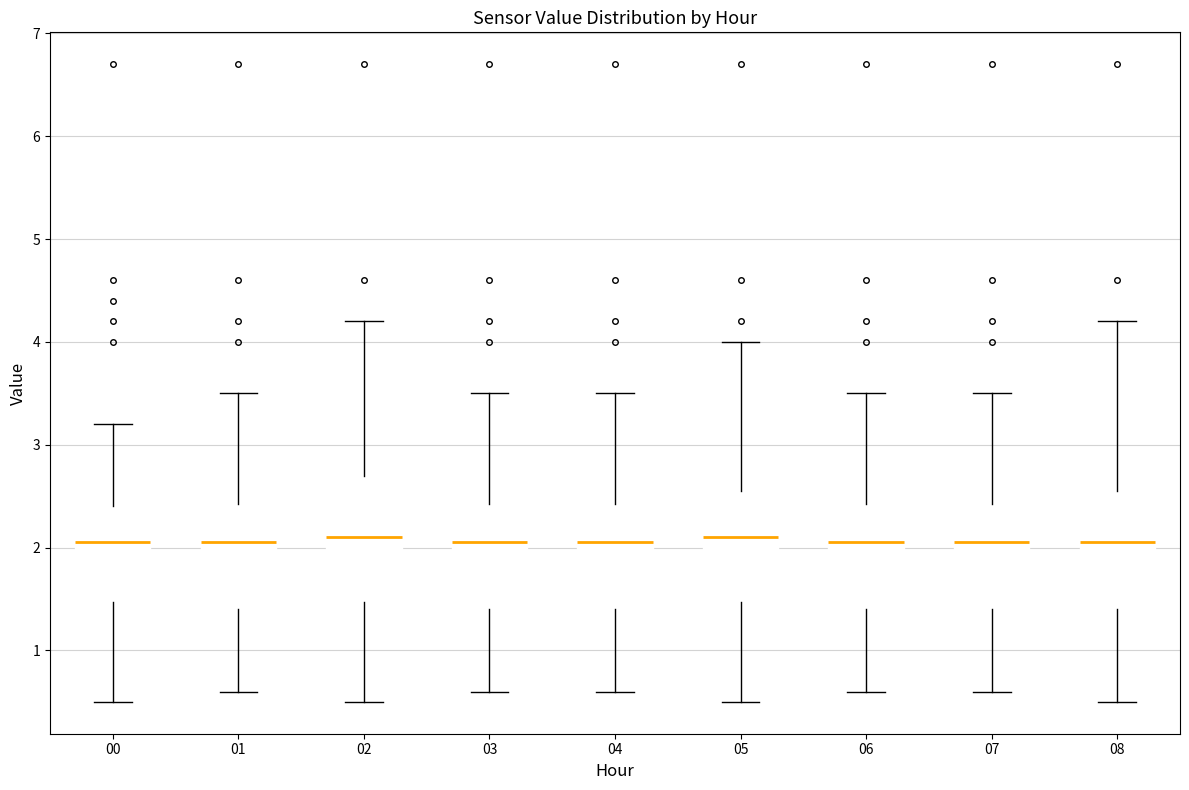

Reading left to right, transcribe this box plot: for each box, give where its median line is, the range the box spans, and where its two whiskers end, as read against the y-axis. The values are not printed on the chart, so give them approximately, as read against the axis.

00: median 2.1, box 1.5 to 2.4, whiskers 0.5 to 3.2
01: median 2.1, box 1.4 to 2.4, whiskers 0.6 to 3.5
02: median 2.1, box 1.5 to 2.7, whiskers 0.5 to 4.2
03: median 2.1, box 1.4 to 2.4, whiskers 0.6 to 3.5
04: median 2.1, box 1.4 to 2.4, whiskers 0.6 to 3.5
05: median 2.1, box 1.5 to 2.6, whiskers 0.5 to 4.0
06: median 2.1, box 1.4 to 2.4, whiskers 0.6 to 3.5
07: median 2.1, box 1.4 to 2.4, whiskers 0.6 to 3.5
08: median 2.1, box 1.4 to 2.6, whiskers 0.5 to 4.2